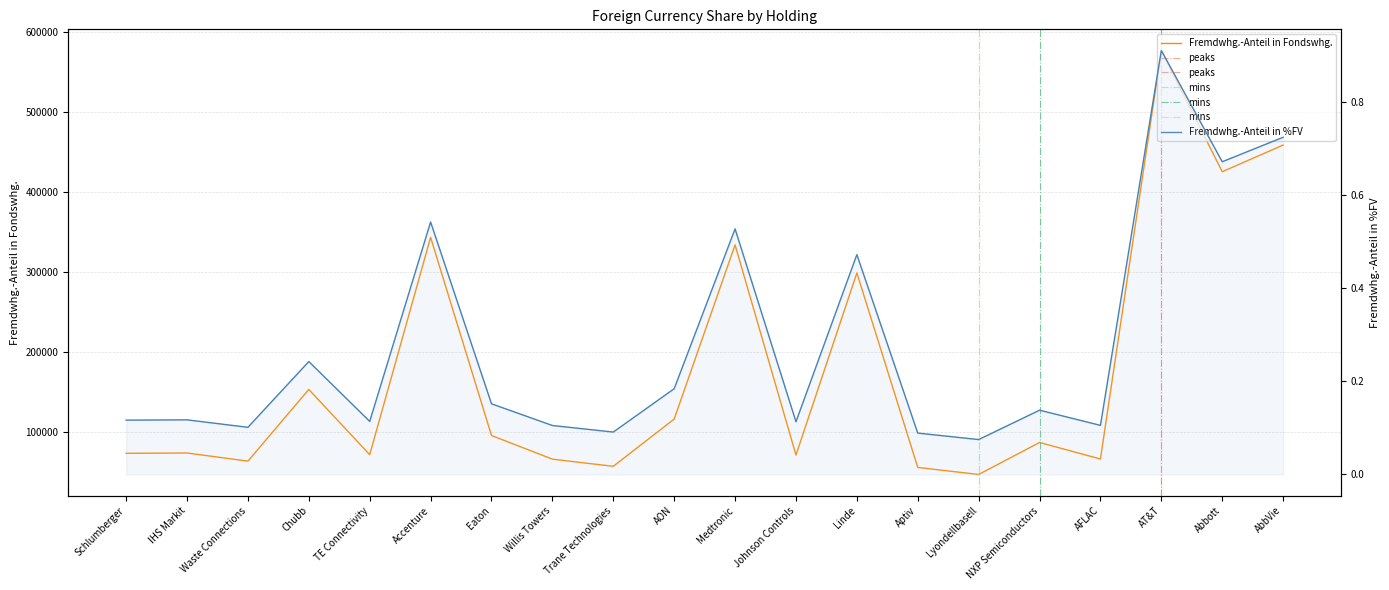

At which label does Fremdwhg.-Anteil in Fondswhg. first exceed 87432?

Chubb